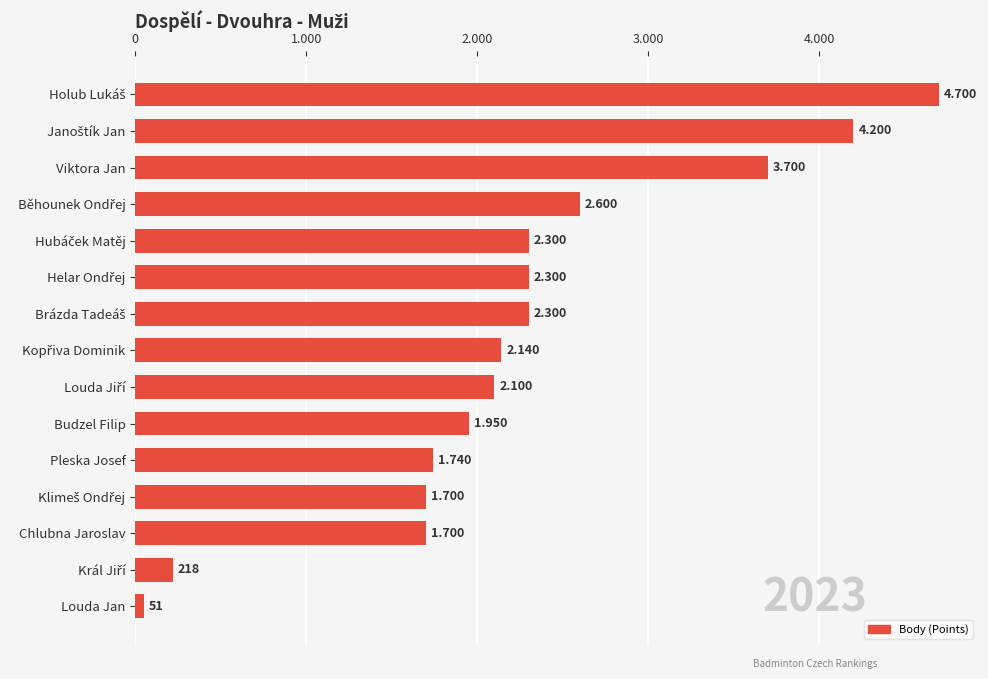

Are the bars horizontal?

Yes